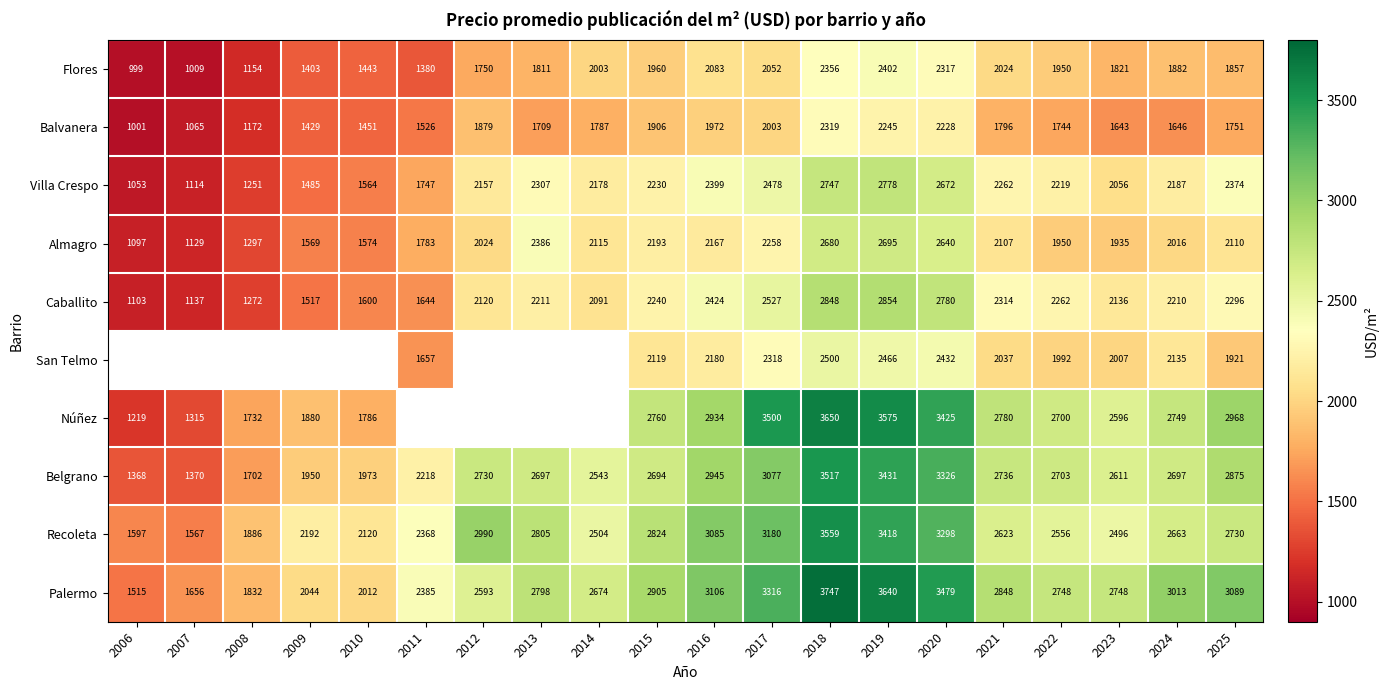

How many data points in Almagro are less than 2107?

10